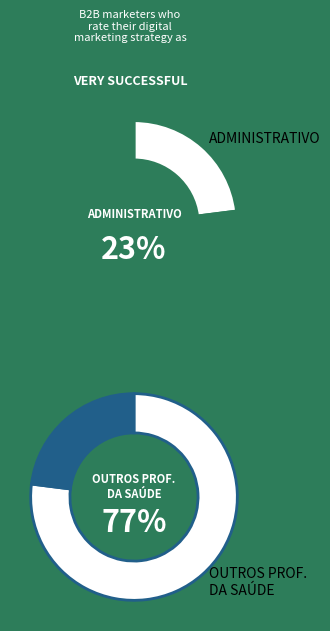

Is it true that Administrativo is 30% of the pie?

False